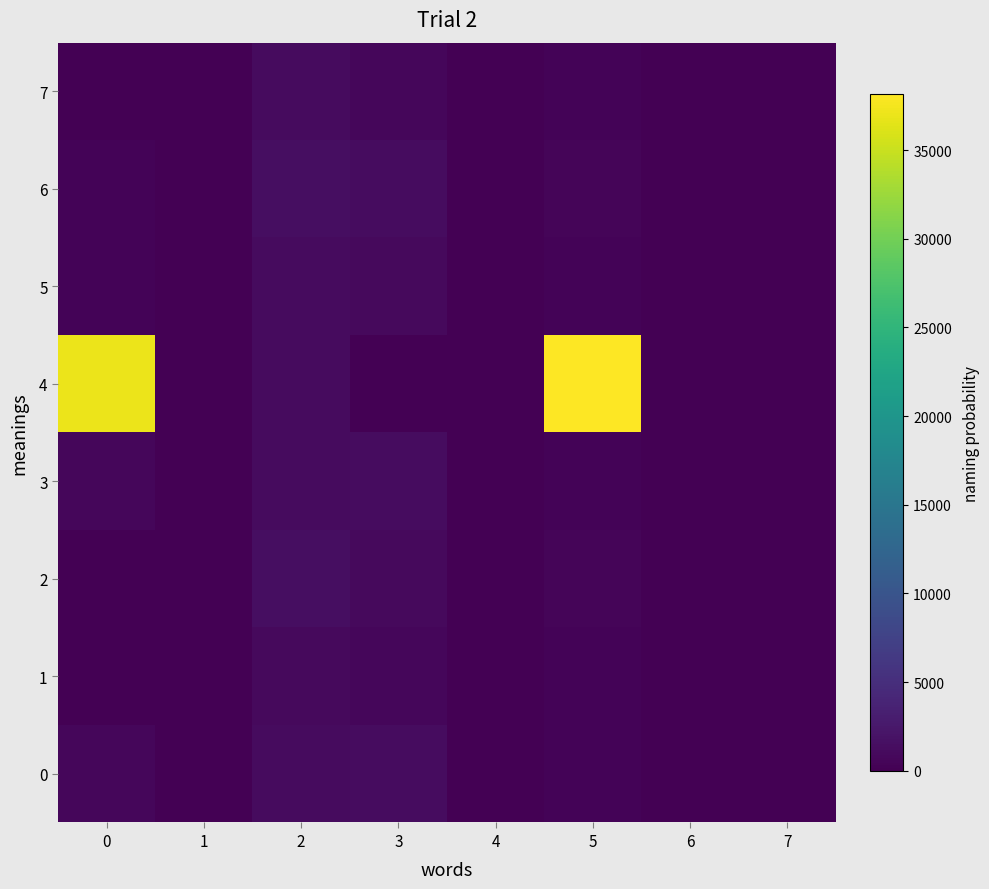

Which has a higher value, 3 or 1?

3